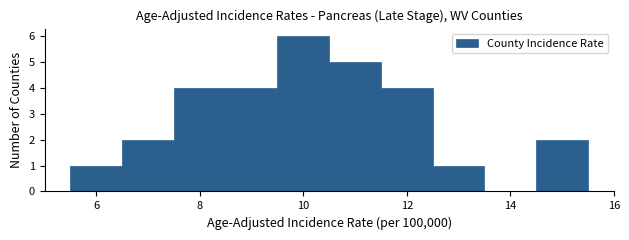

How tall is the bar that spans 6.5 to 7.5 on the x-axis? Neither the bar edges nor the heights are printed on the chart, so give them approximately, as read against the axes.

2